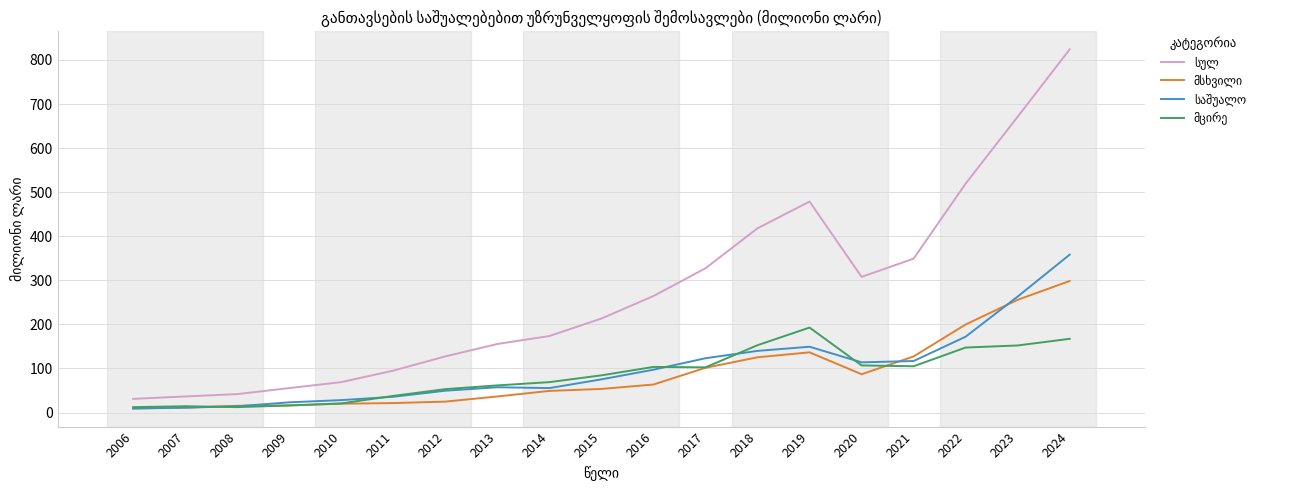

Does the chart have visible grid lines?

Yes